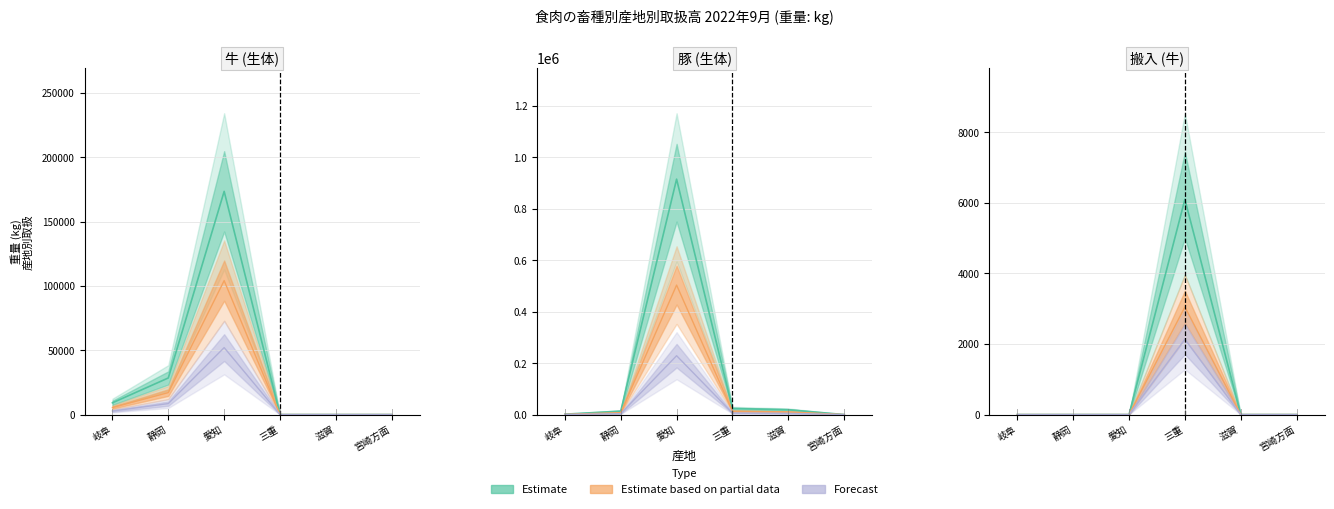

Between 愛知 and 三重, which series saw the biggest shift?

Estimate